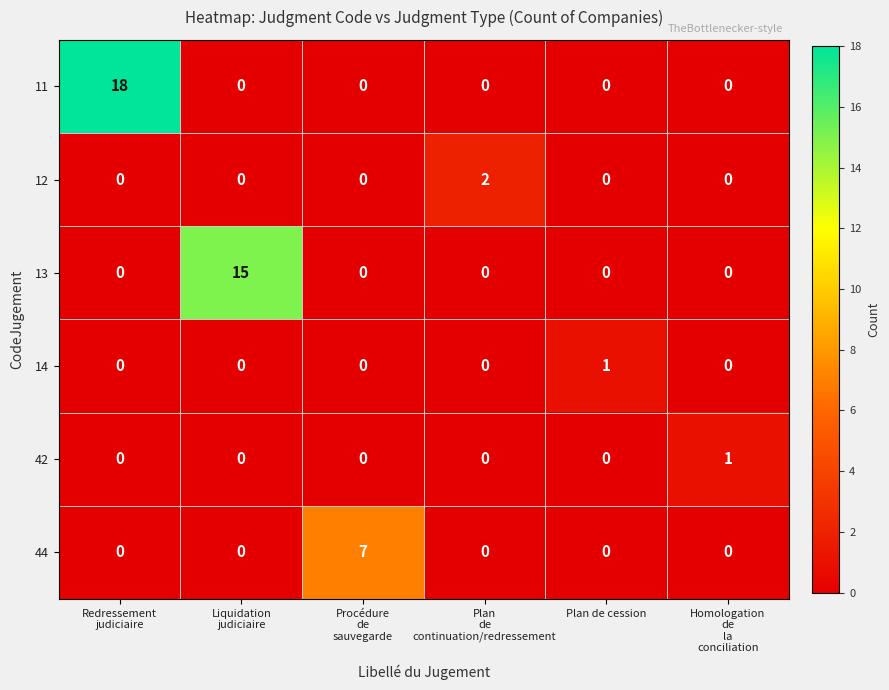

What is the maximum value for 11?

18